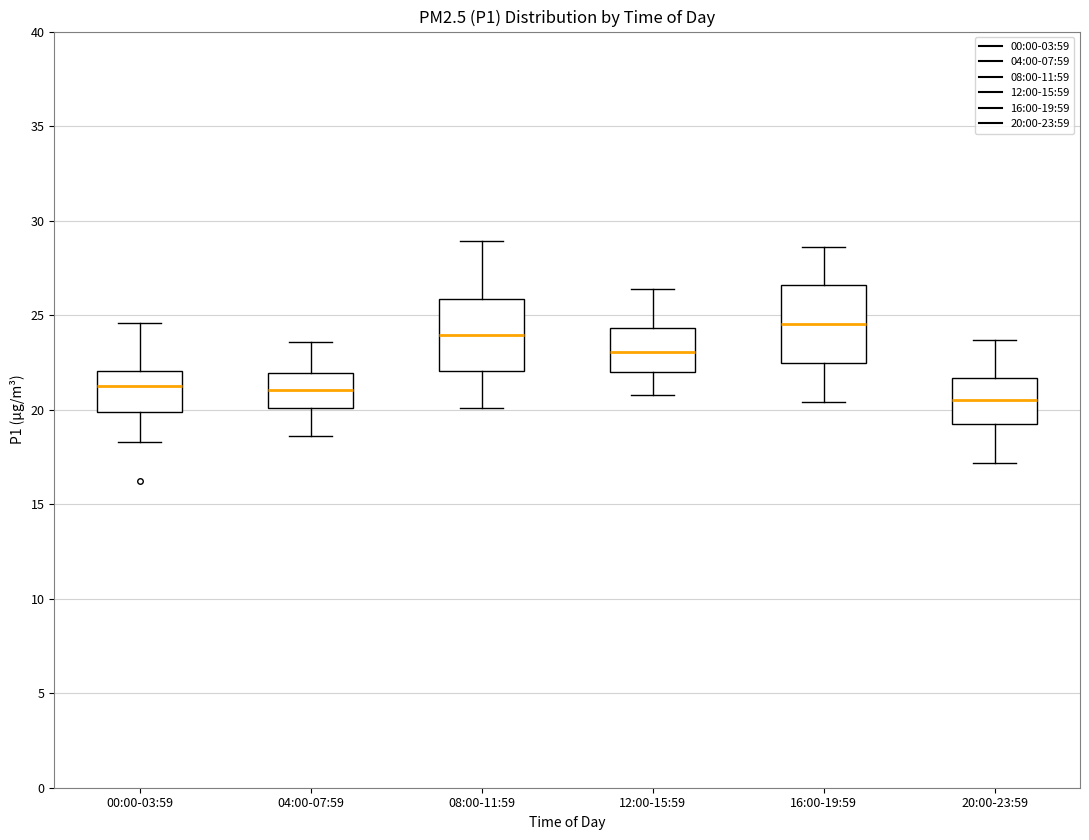

Where is the lower edge of the box for 00:00-03:59 on the y-axis? The values are not printed on the chart, so give them approximately, as read against the axis.

20.0